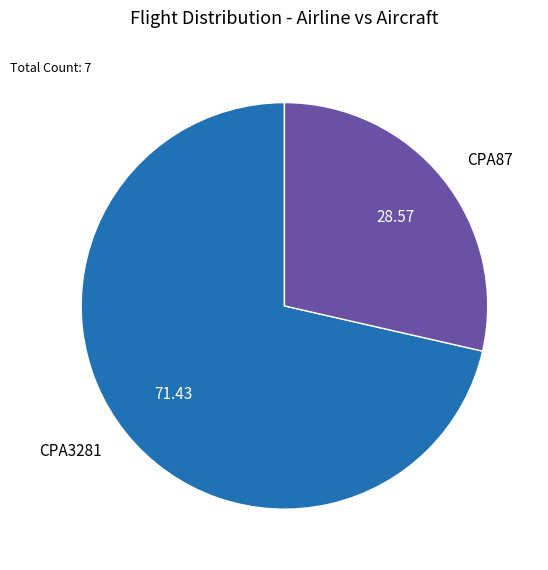

Is it true that CPA87 is 29% of the pie?

True